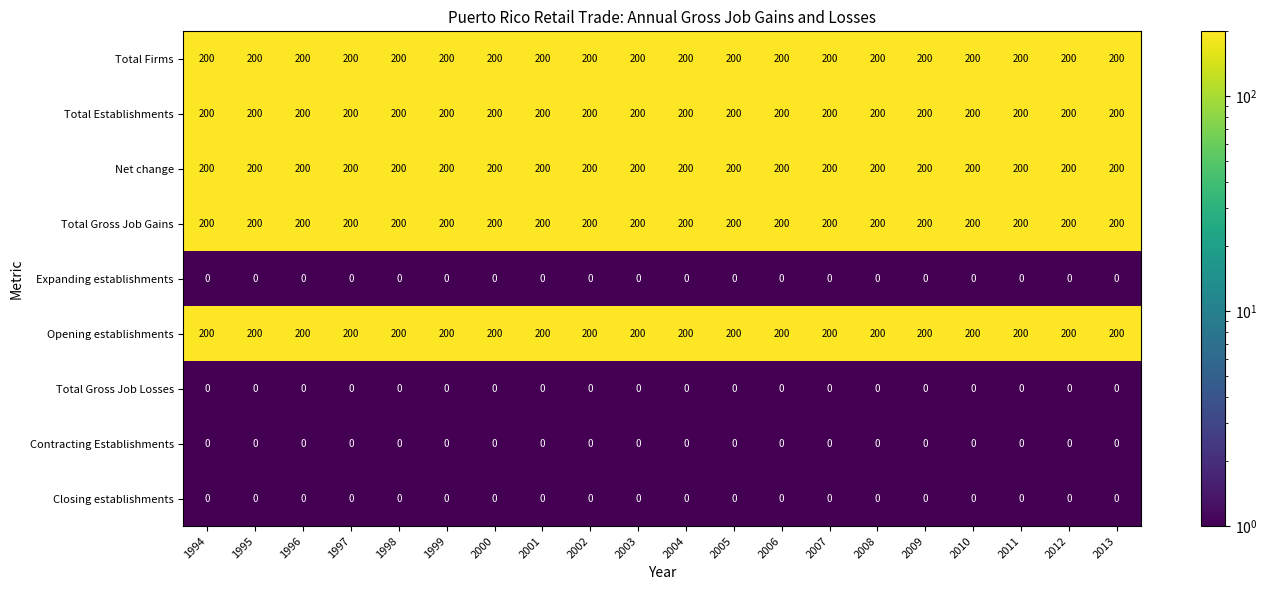

Is it true that Closing establishments equals 0 at 2008?

True